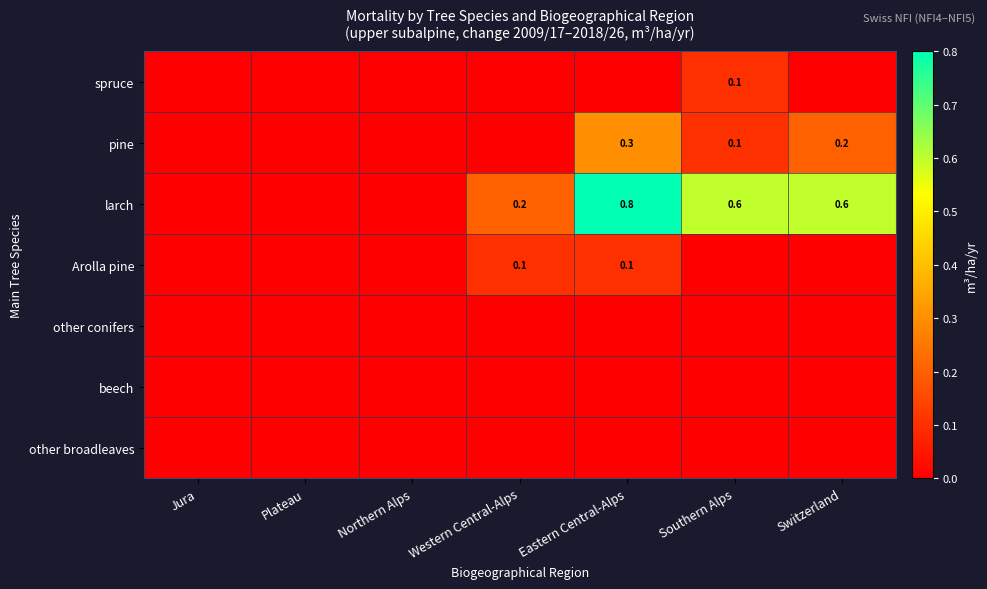

How many data points does each series have?

7